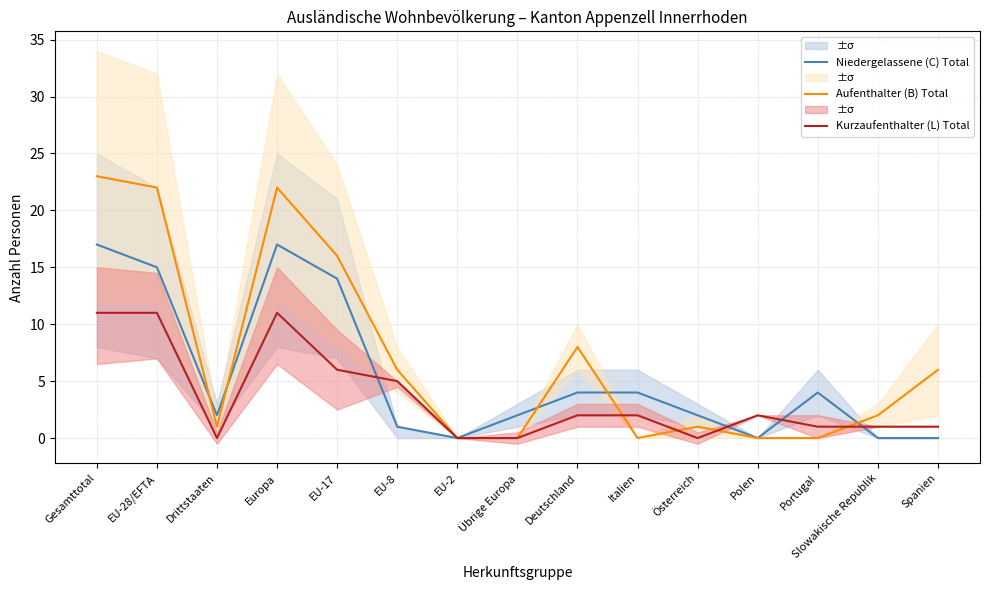

What is the spread (max minus min) of values at Europa?

11